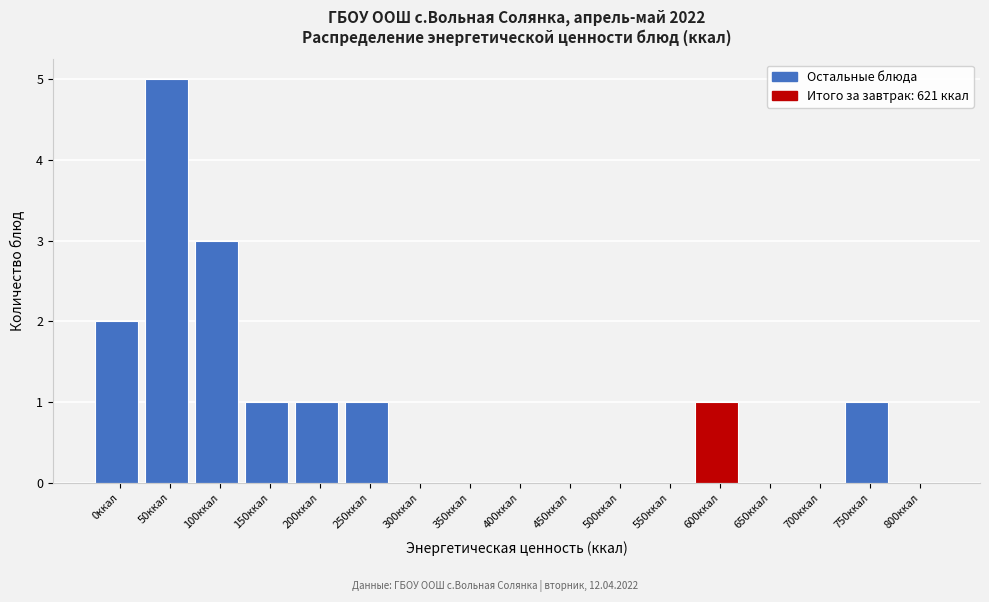

Reading right to left, extract all data points from this chart.

800ккал=0	750ккал=1	700ккал=0	650ккал=0	600ккал=1	550ккал=0	500ккал=0	450ккал=0	400ккал=0	350ккал=0	300ккал=0	250ккал=1	200ккал=1	150ккал=1	100ккал=3	50ккал=5	0ккал=2